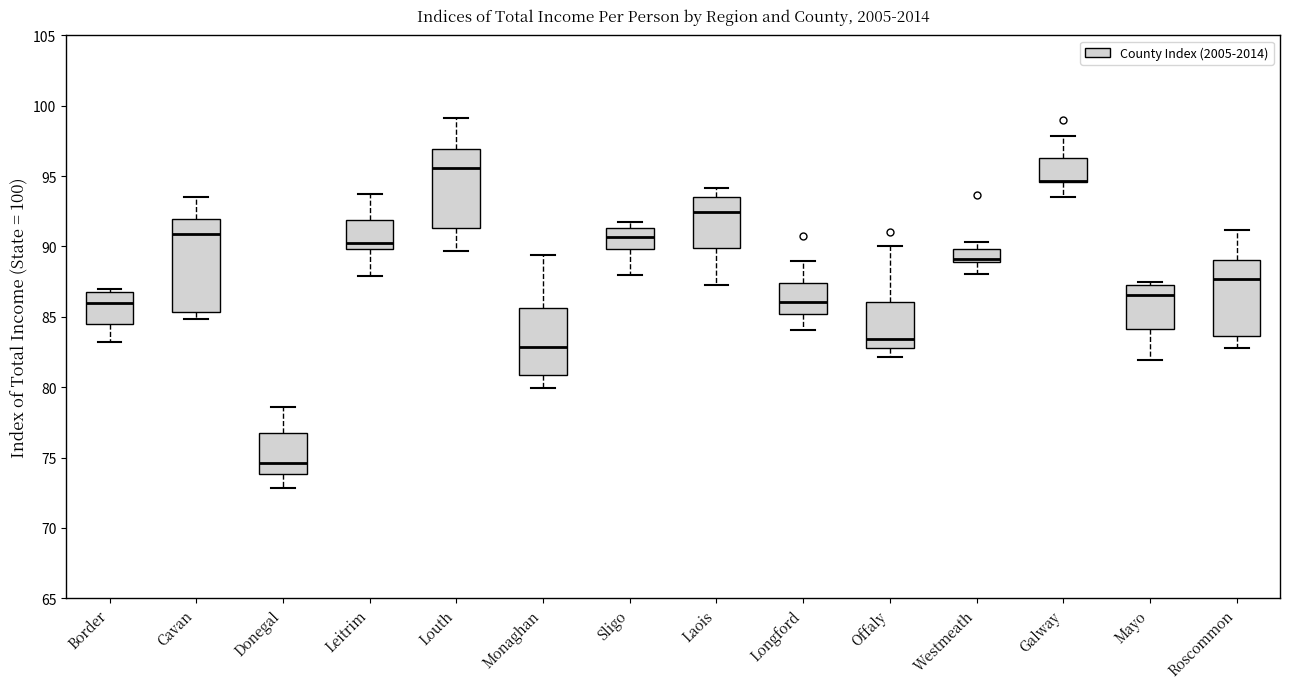

Comparing the boxes themselves (not the whiskers), which one is the tallest?

Cavan